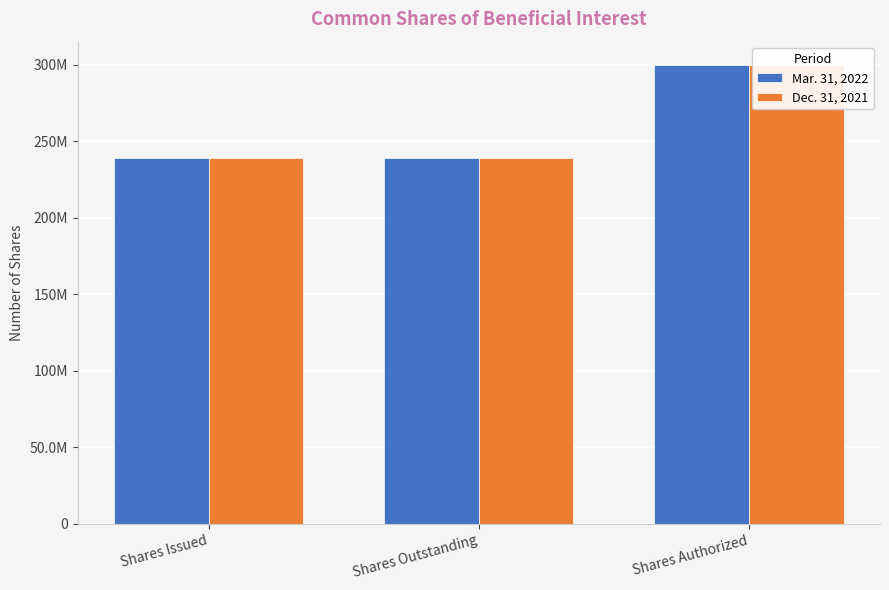

Which category has the highest value in the Mar. 31, 2022 series?

Shares Authorized